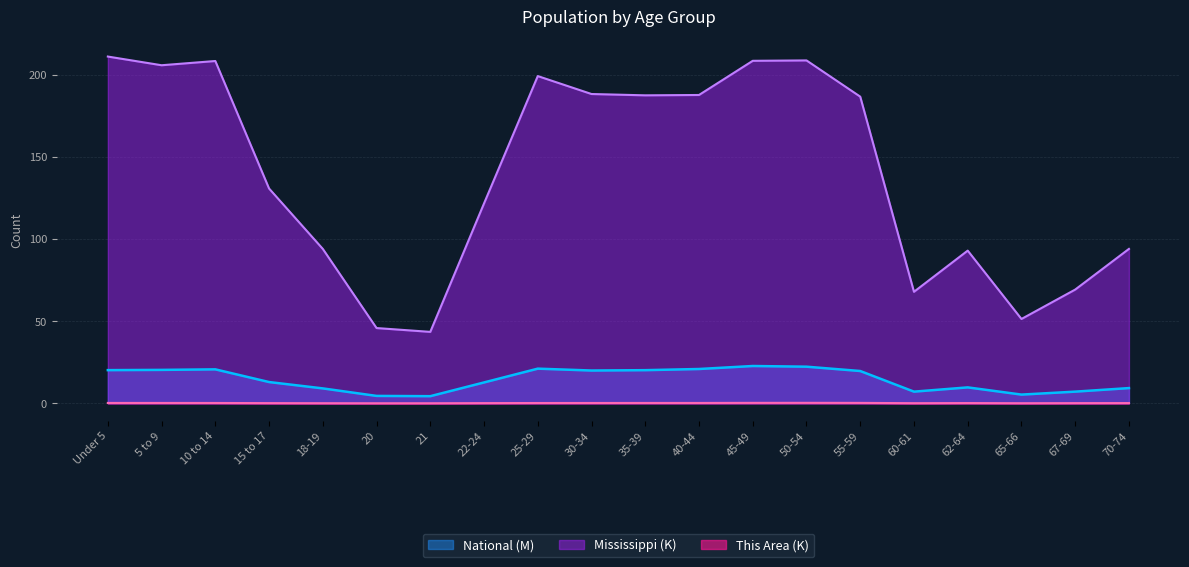

How many distinct data groups are displayed?

3